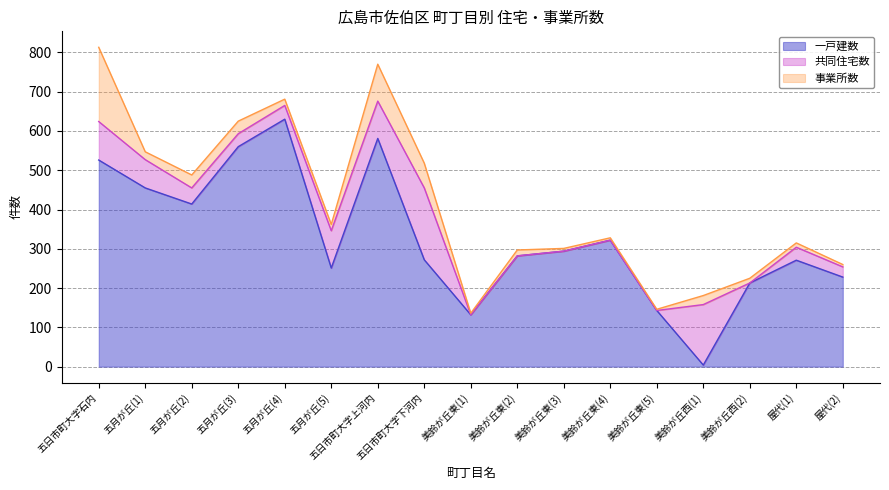

True or false: 一戸建数 and 事業所数 cross at least once.

True